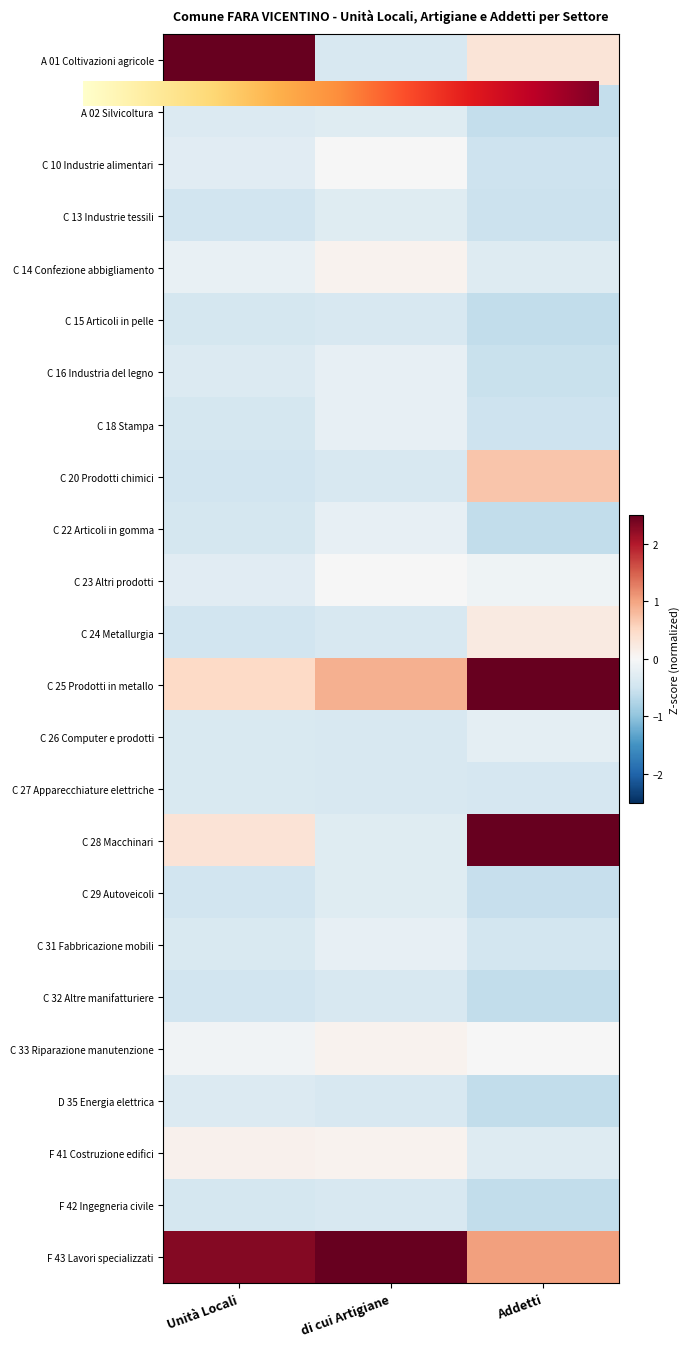

What is the minimum value shown in the chart?

-0.6